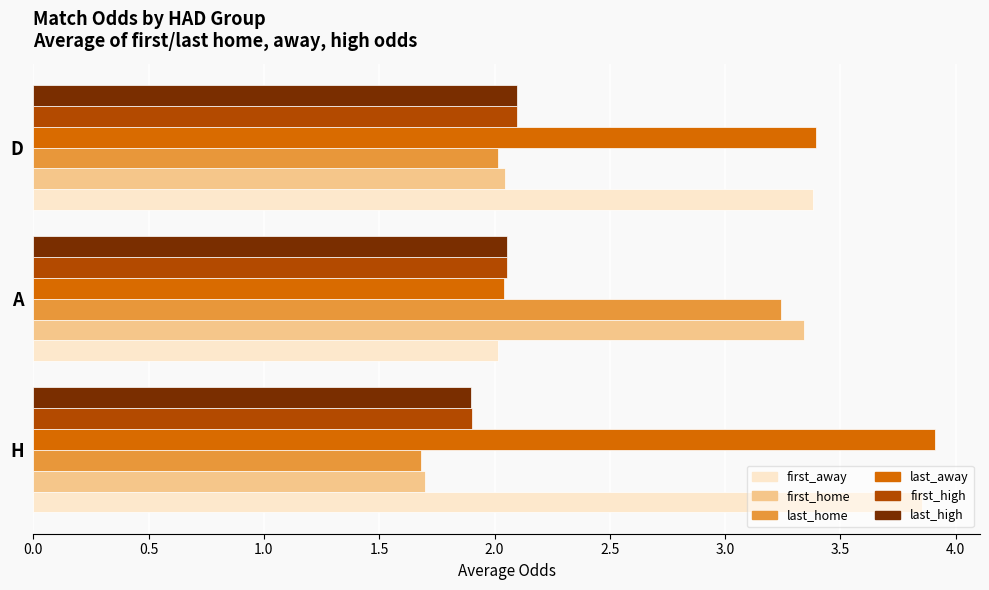

At how many categories does at least one series exceed 2?

3